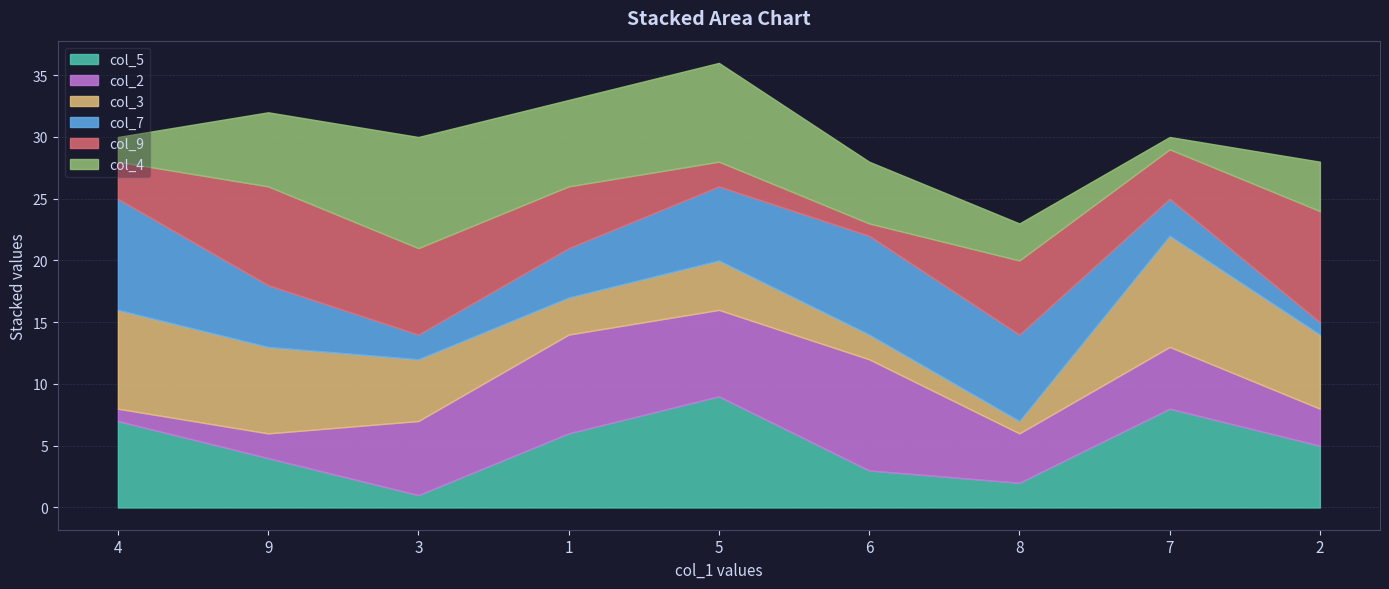

List the series in order of their peak value, highest first.

col_5, col_2, col_3, col_7, col_9, col_4